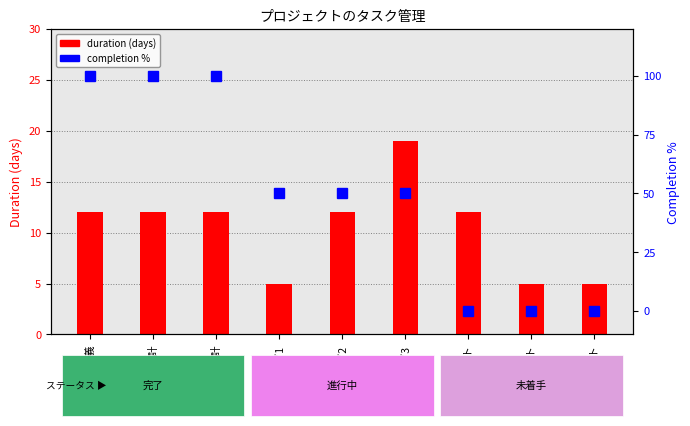

What is the difference between the maximum and minimum values in the duration (days) series?

14